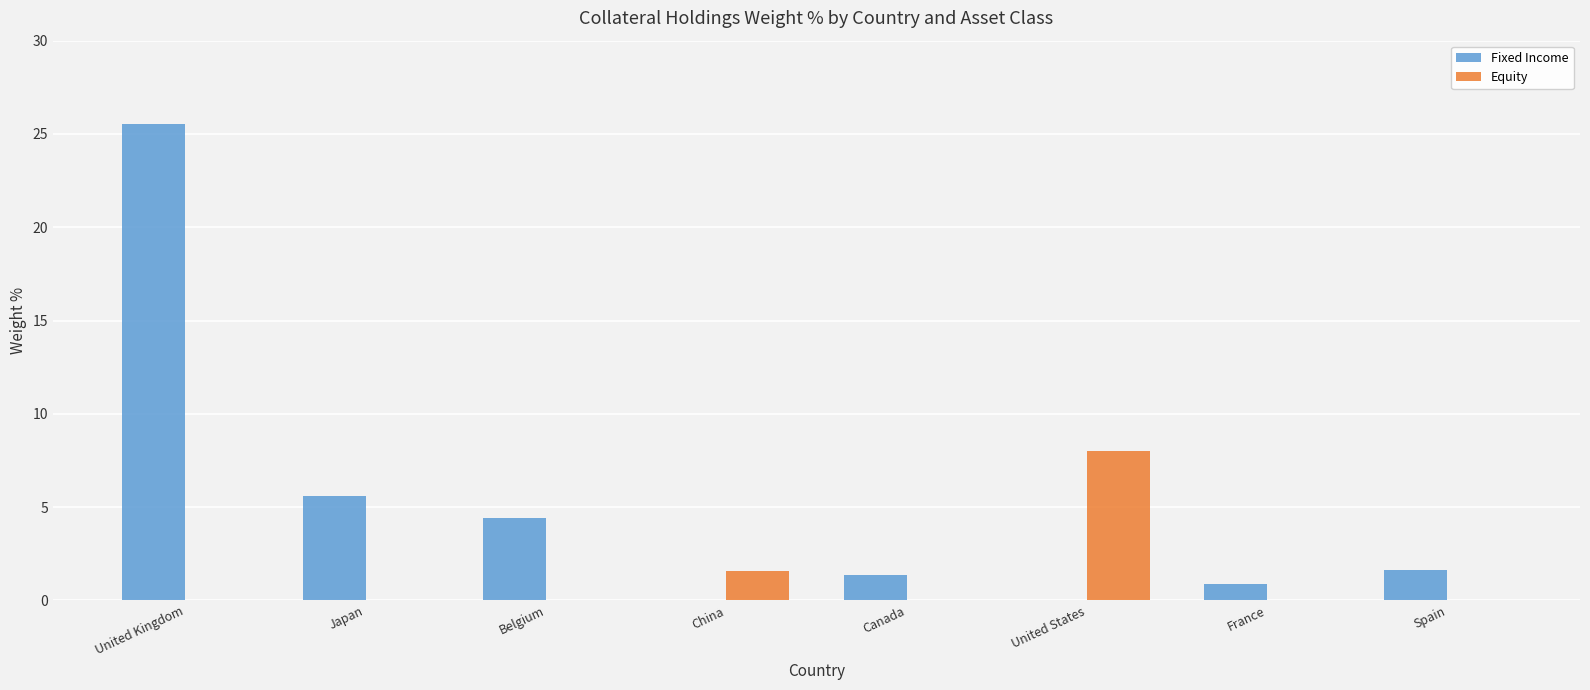

What value does the Fixed Income series have at France?

0.9